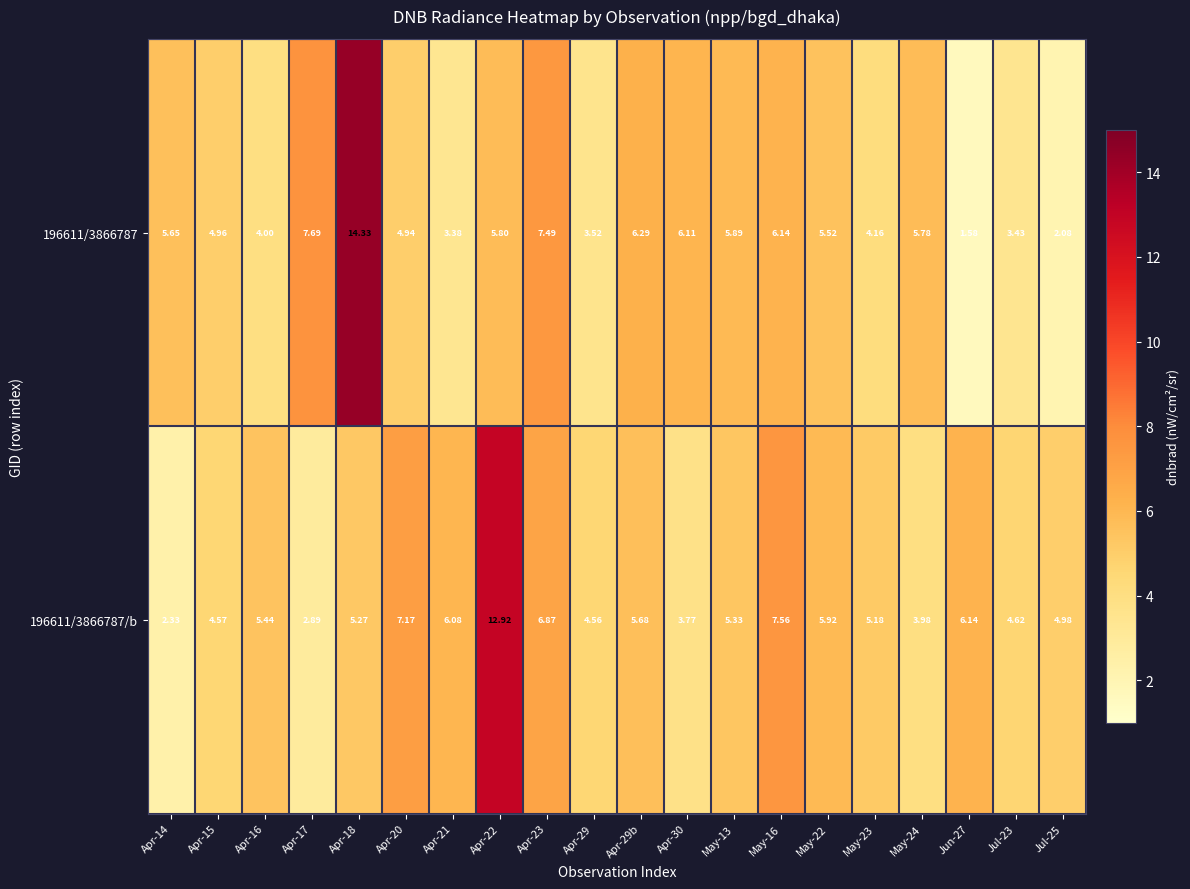

Which label corresponds to the smallest value in the chart?

Jun-27